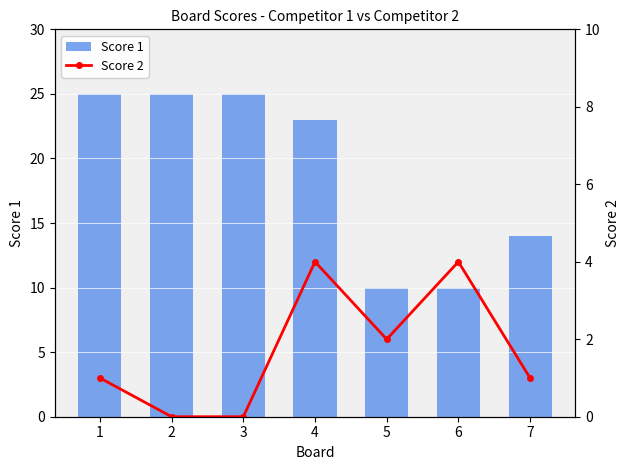

What is the sum of the Score 1 values at 3 and 1?

50